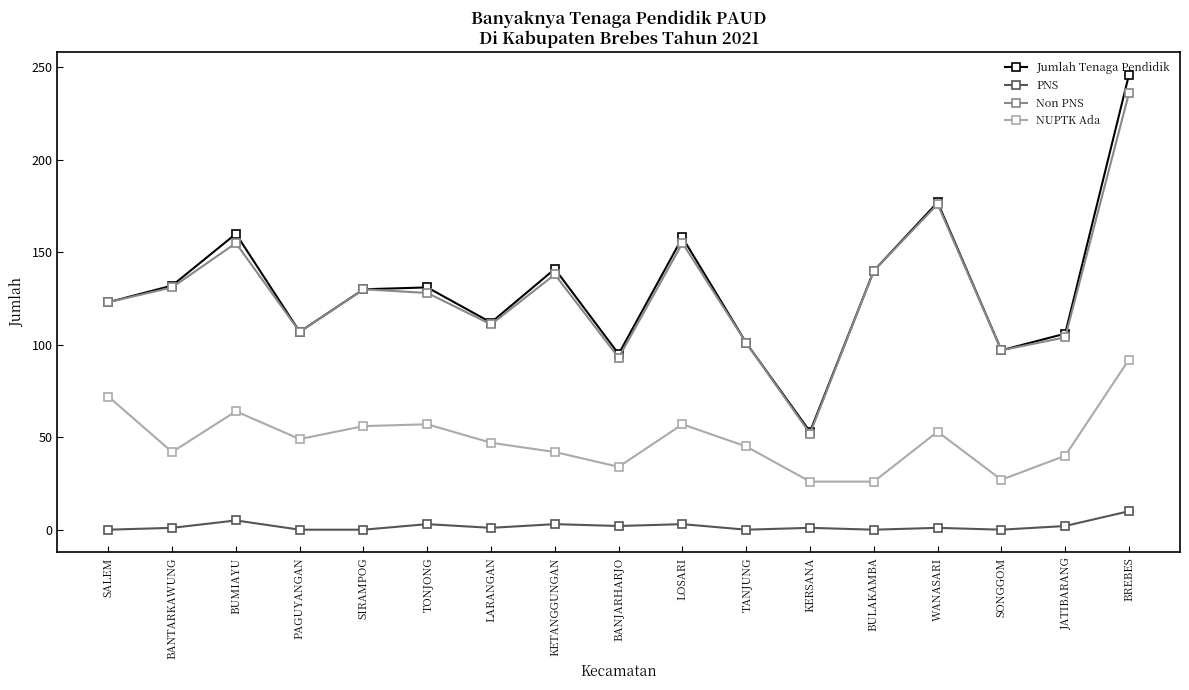

What is the maximum value for NUPTK Ada?

92